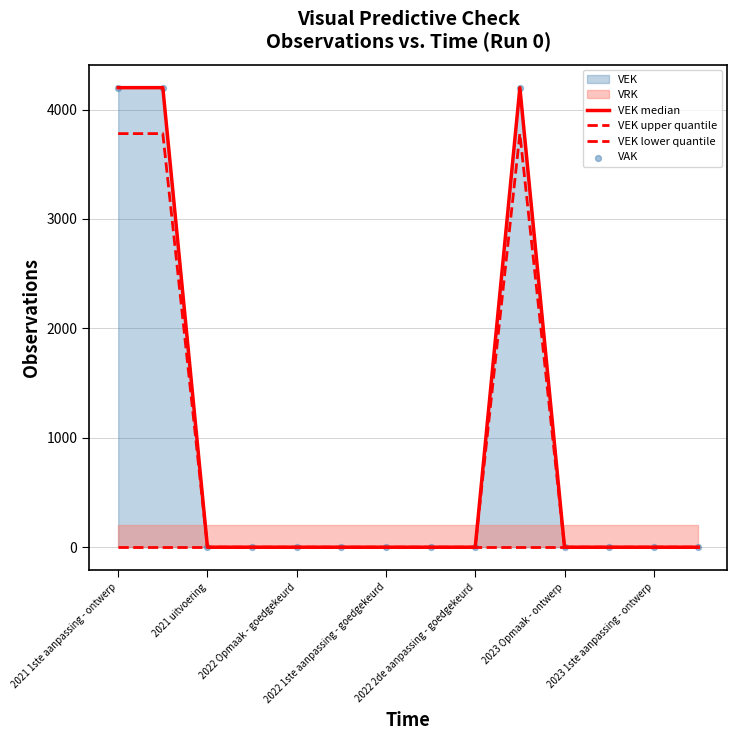

At how many categories does at least one series exceed 2824?

3